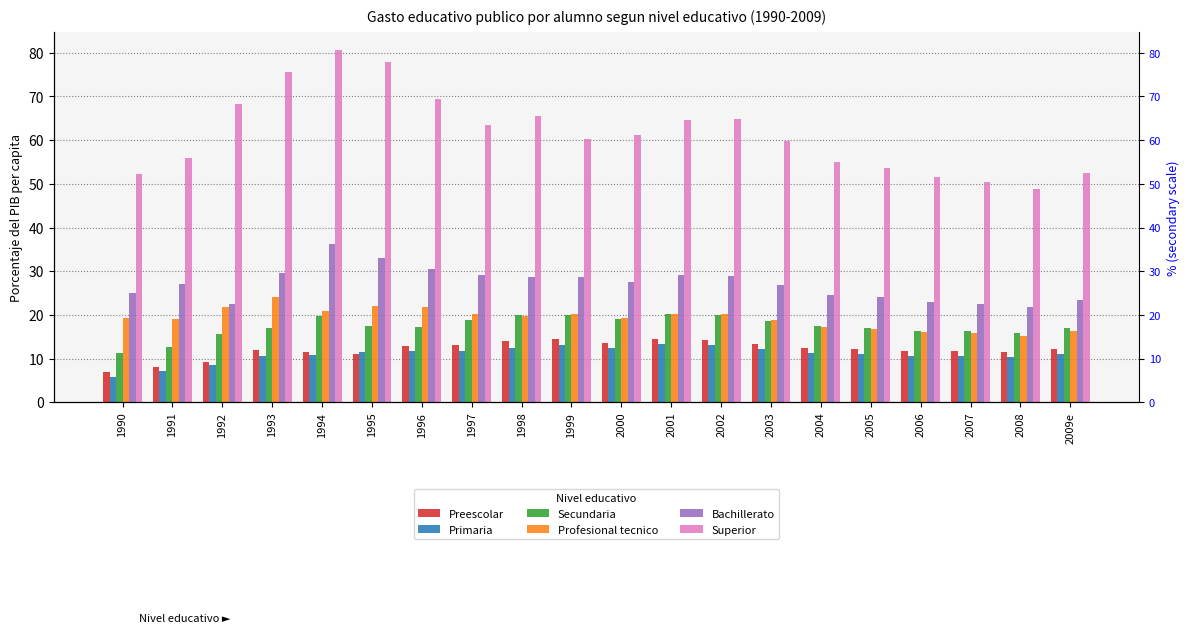

What is the difference between the Bachillerato values at 1992 and 1990?

2.5